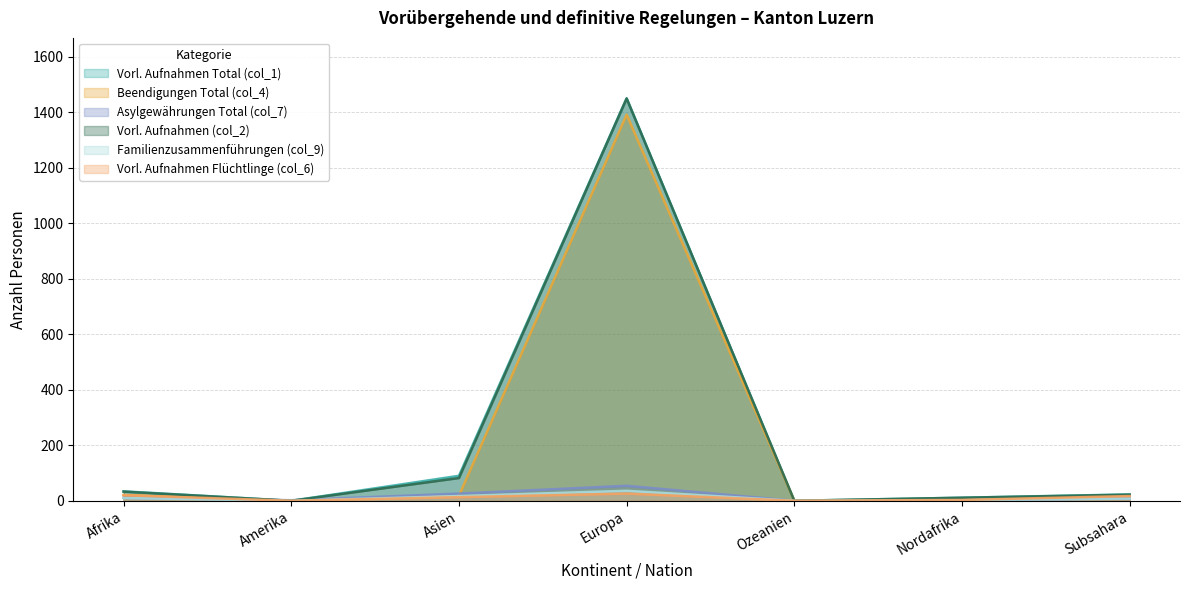

What is the difference between the highest and lowest values at Europa?

1424